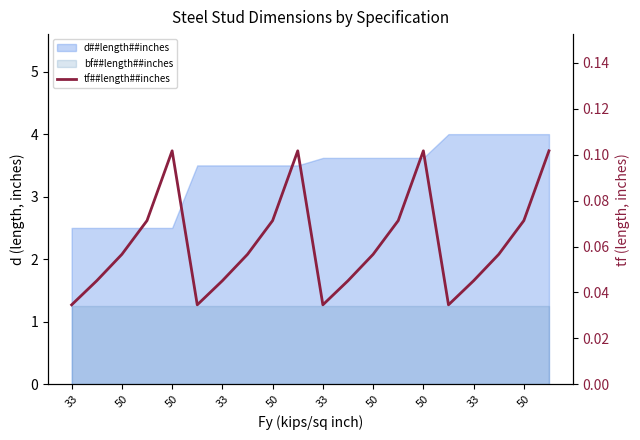

Which has a higher value, 15 or 50?

50